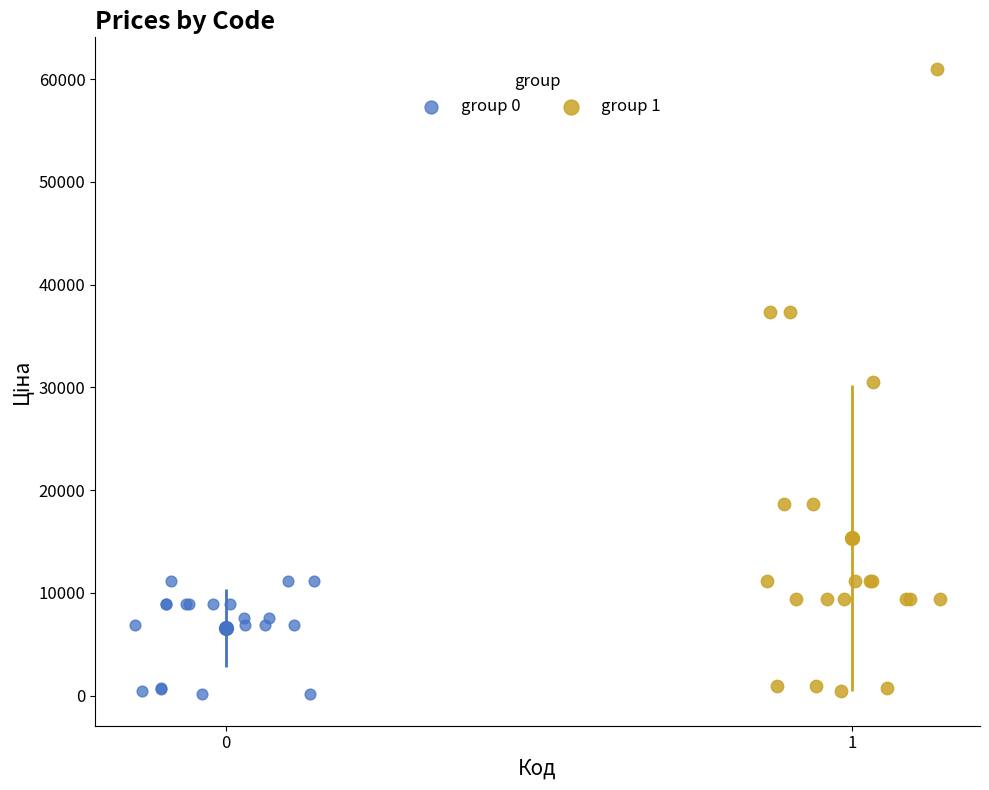

What are all the series names shown in the legend?

group 0, group 1